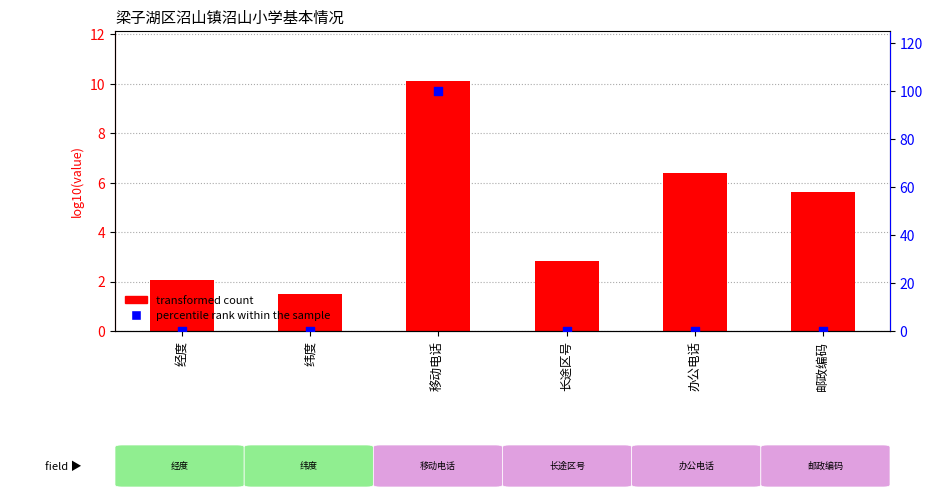

What is the total value across all series at 经度?

2.1